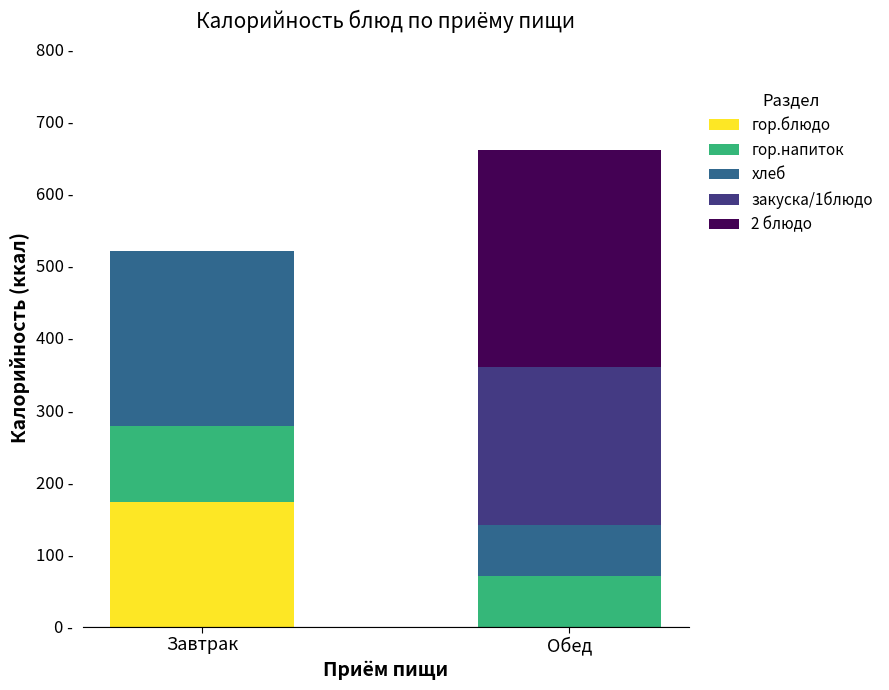

Which series has the largest range (max minus min)?

2 блюдо